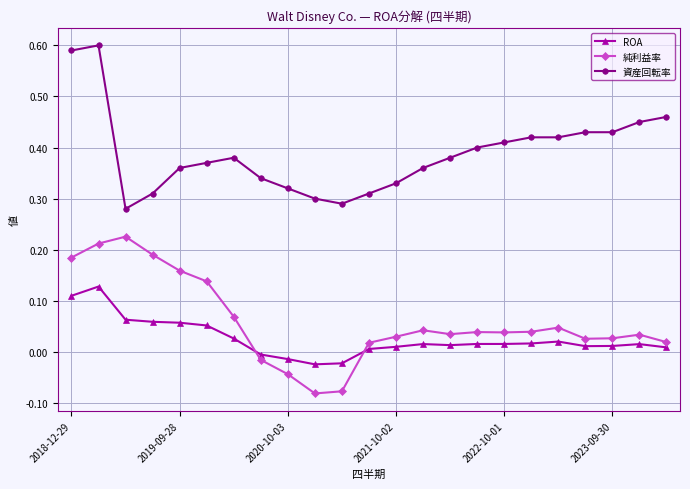

What is the sum of all 純利益率 values?

1.4